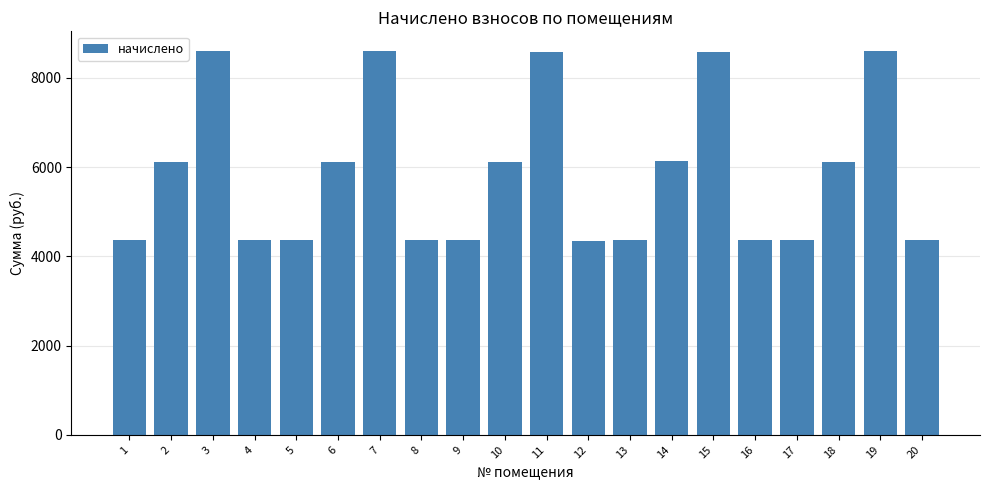

What is the difference between the second highest and minimum values?

4262.5